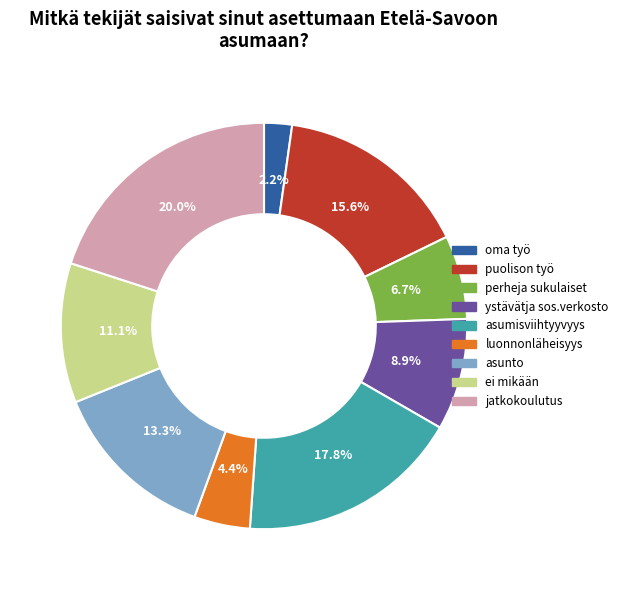

What is the largest slice in the pie chart?

jatkokoulutus